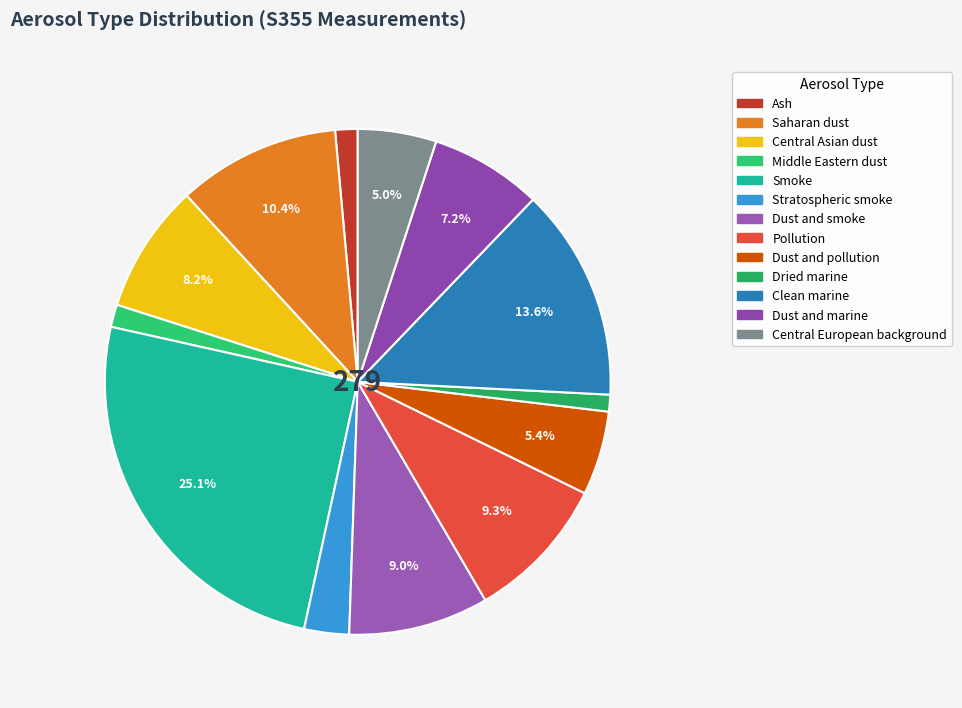

To the nearest percent, what is the difference between the largest and smallest slice percentages?

24%